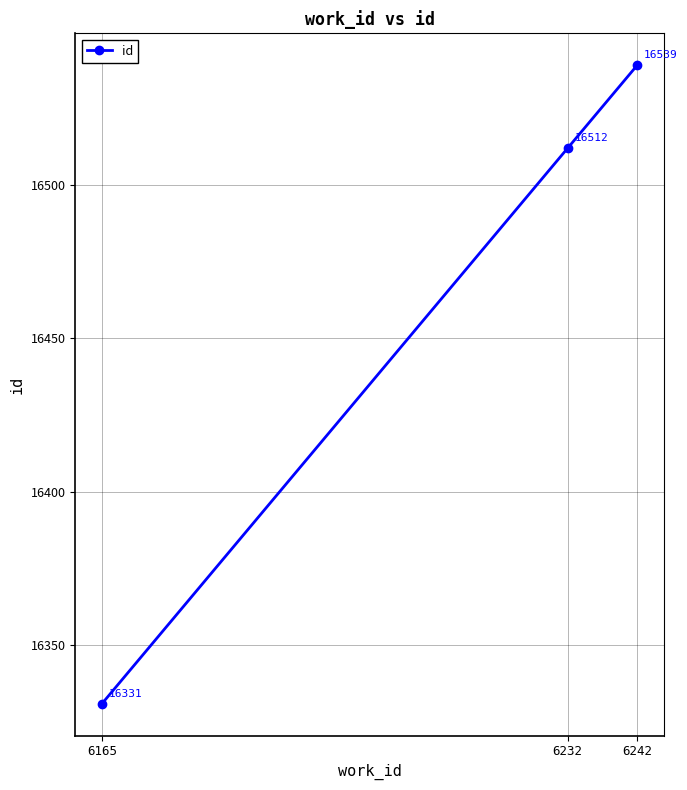

How many series are shown in this chart?

1